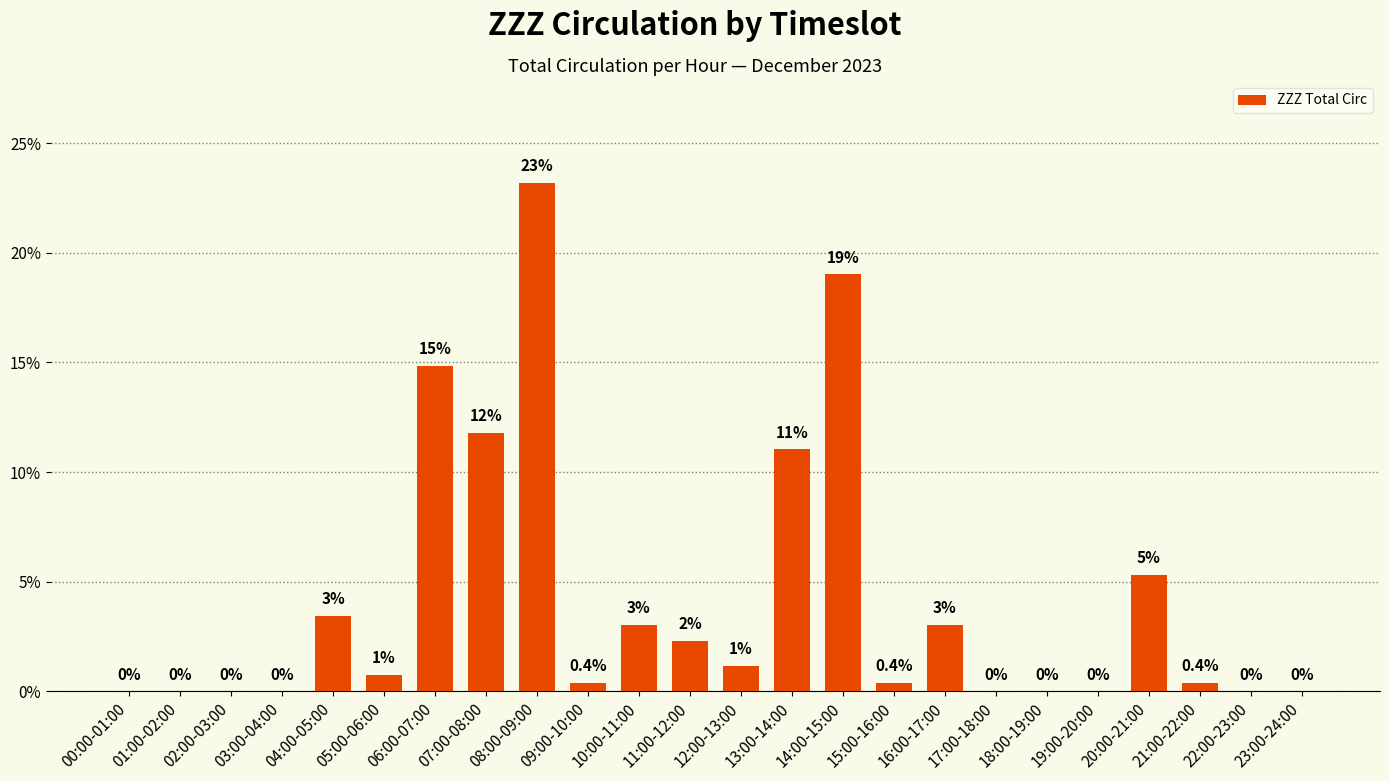

Which label corresponds to the largest value in the chart?

08:00-09:00